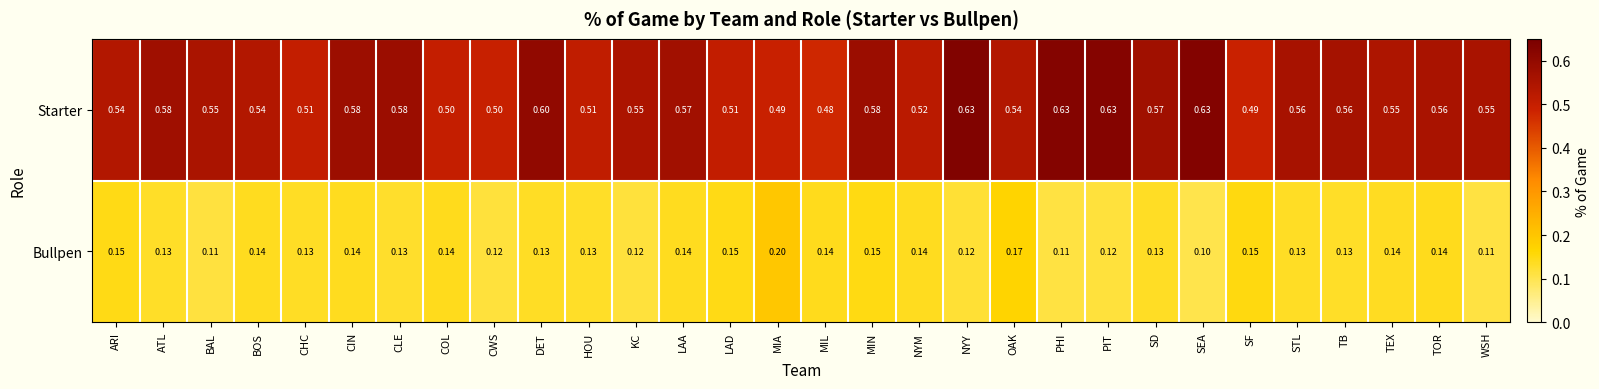

Is the value of Starter at COL greater than the value of Bullpen at HOU?

Yes